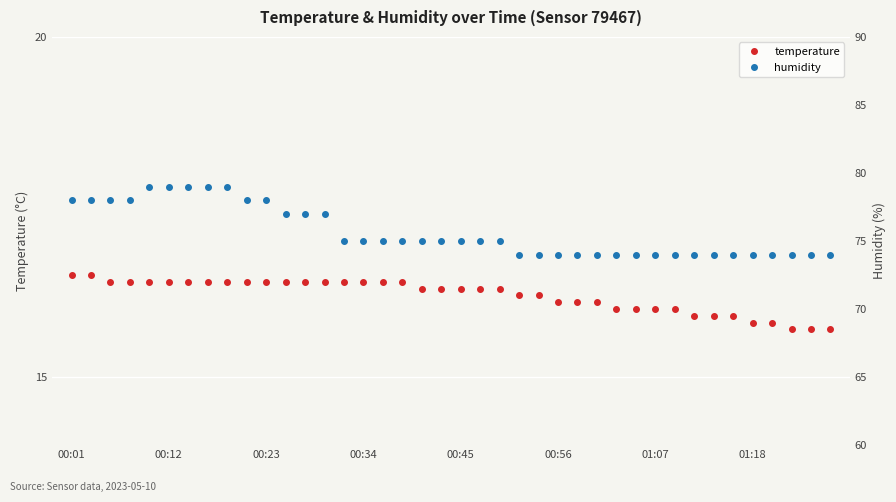

Is it true that temperature equals 15.7 at 39?

True